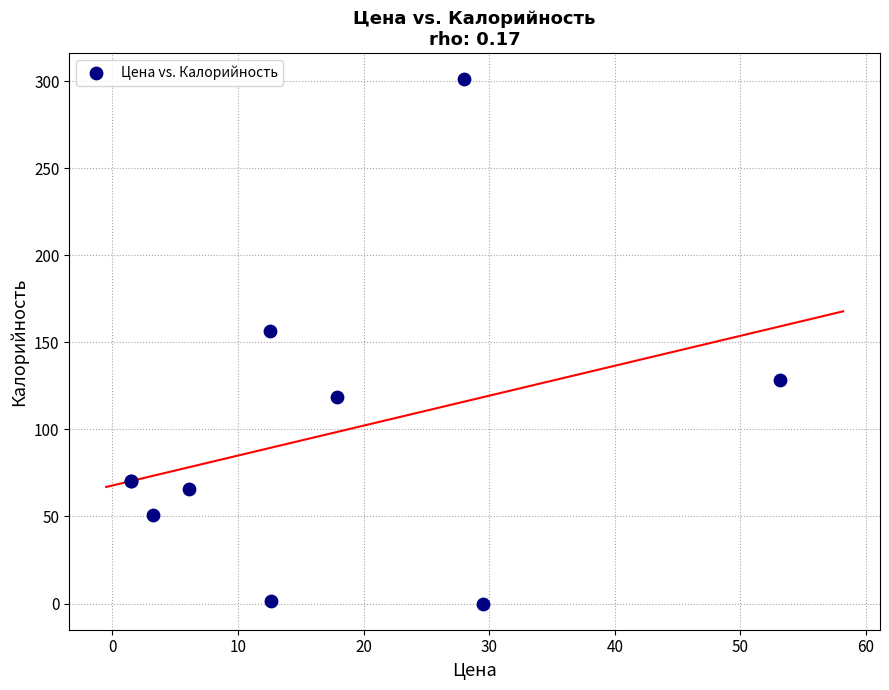

What Y value in the scatter plot is closest to 150?

156.3